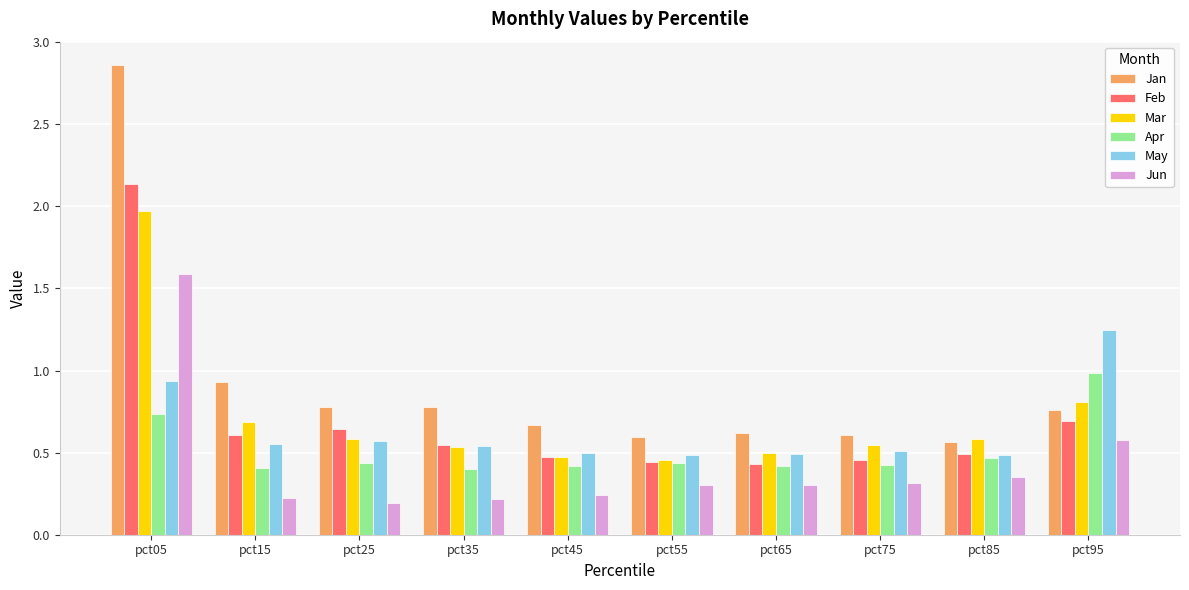

At which label does Feb reach its peak?

pct05